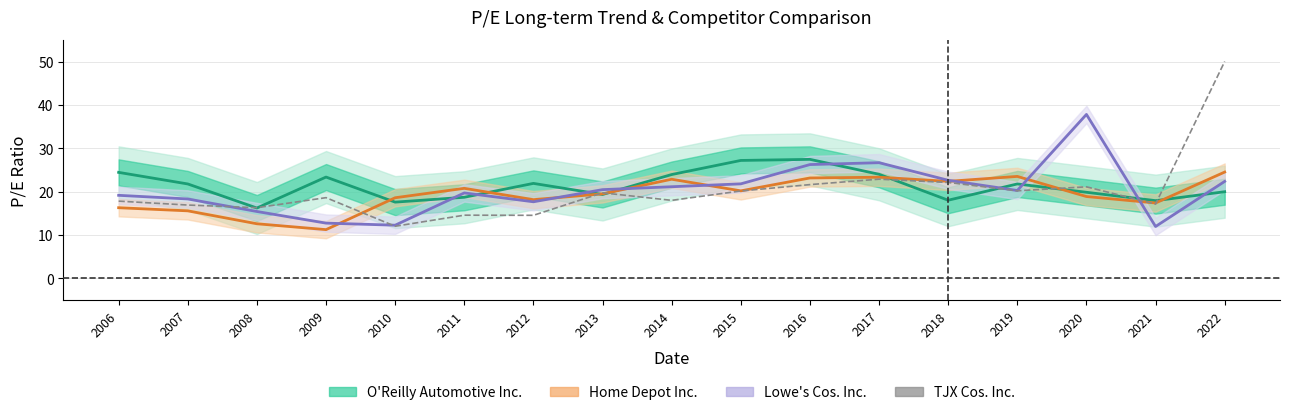

The value at 2010 is 12.0. True or false?

True